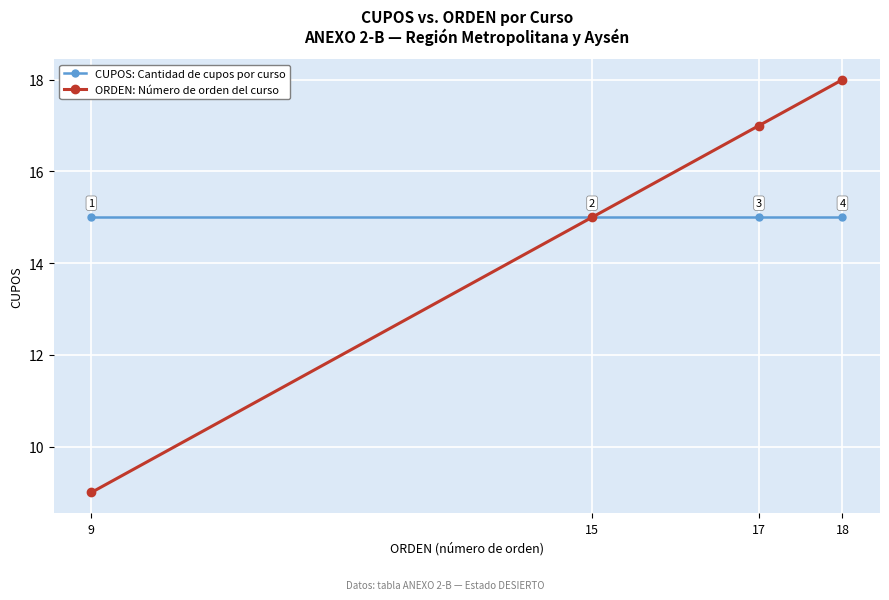

Rank the series by their maximum value, from highest to lowest.

ORDEN: Número de orden del curso, CUPOS: Cantidad de cupos por curso